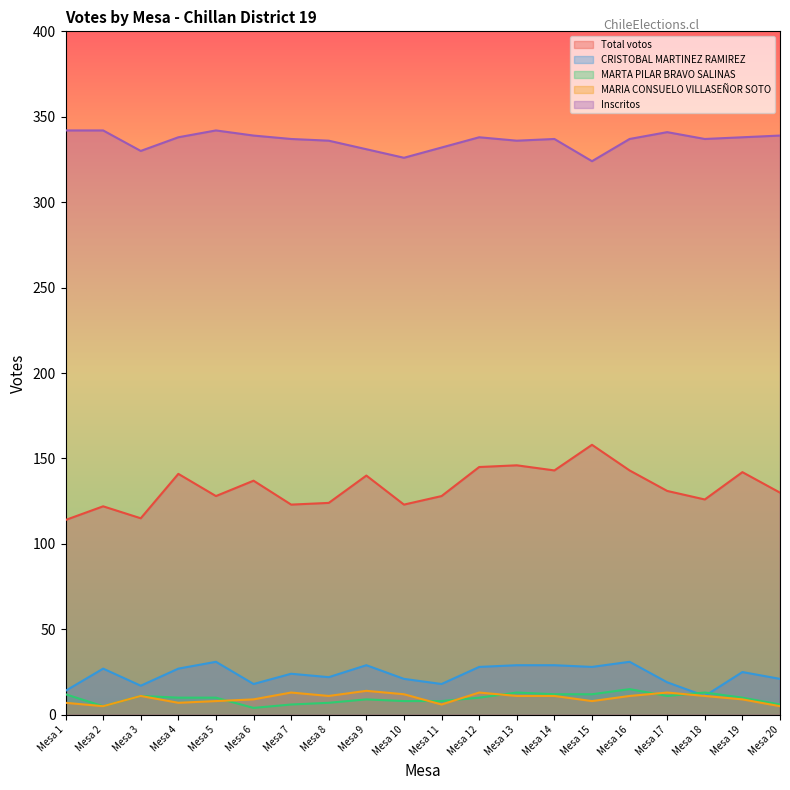

True or false: MARTA PILAR BRAVO SALINAS and MARIA CONSUELO VILLASEÑOR SOTO cross at least once.

True